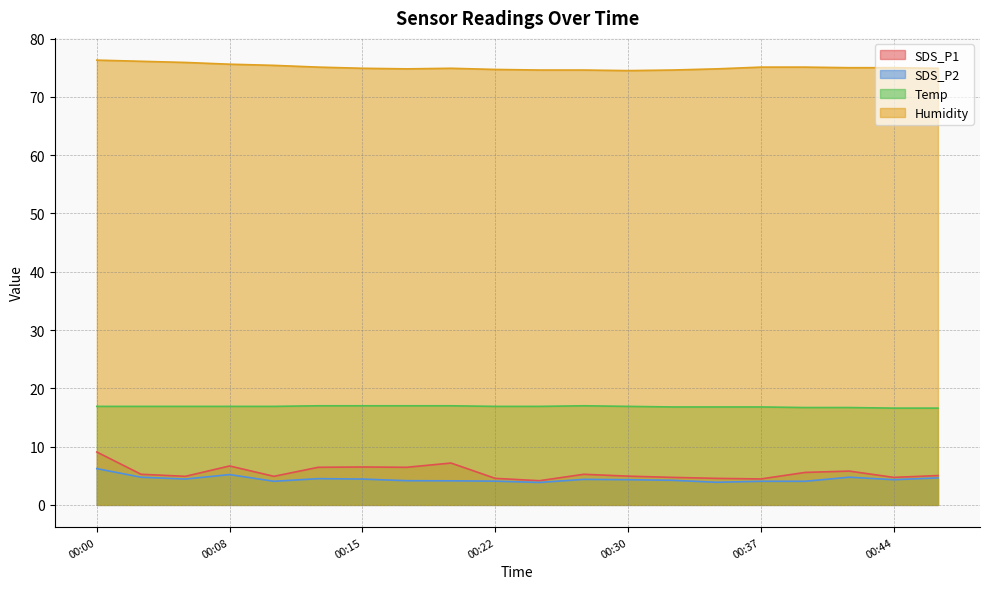

What is the smallest value displayed?

3.9